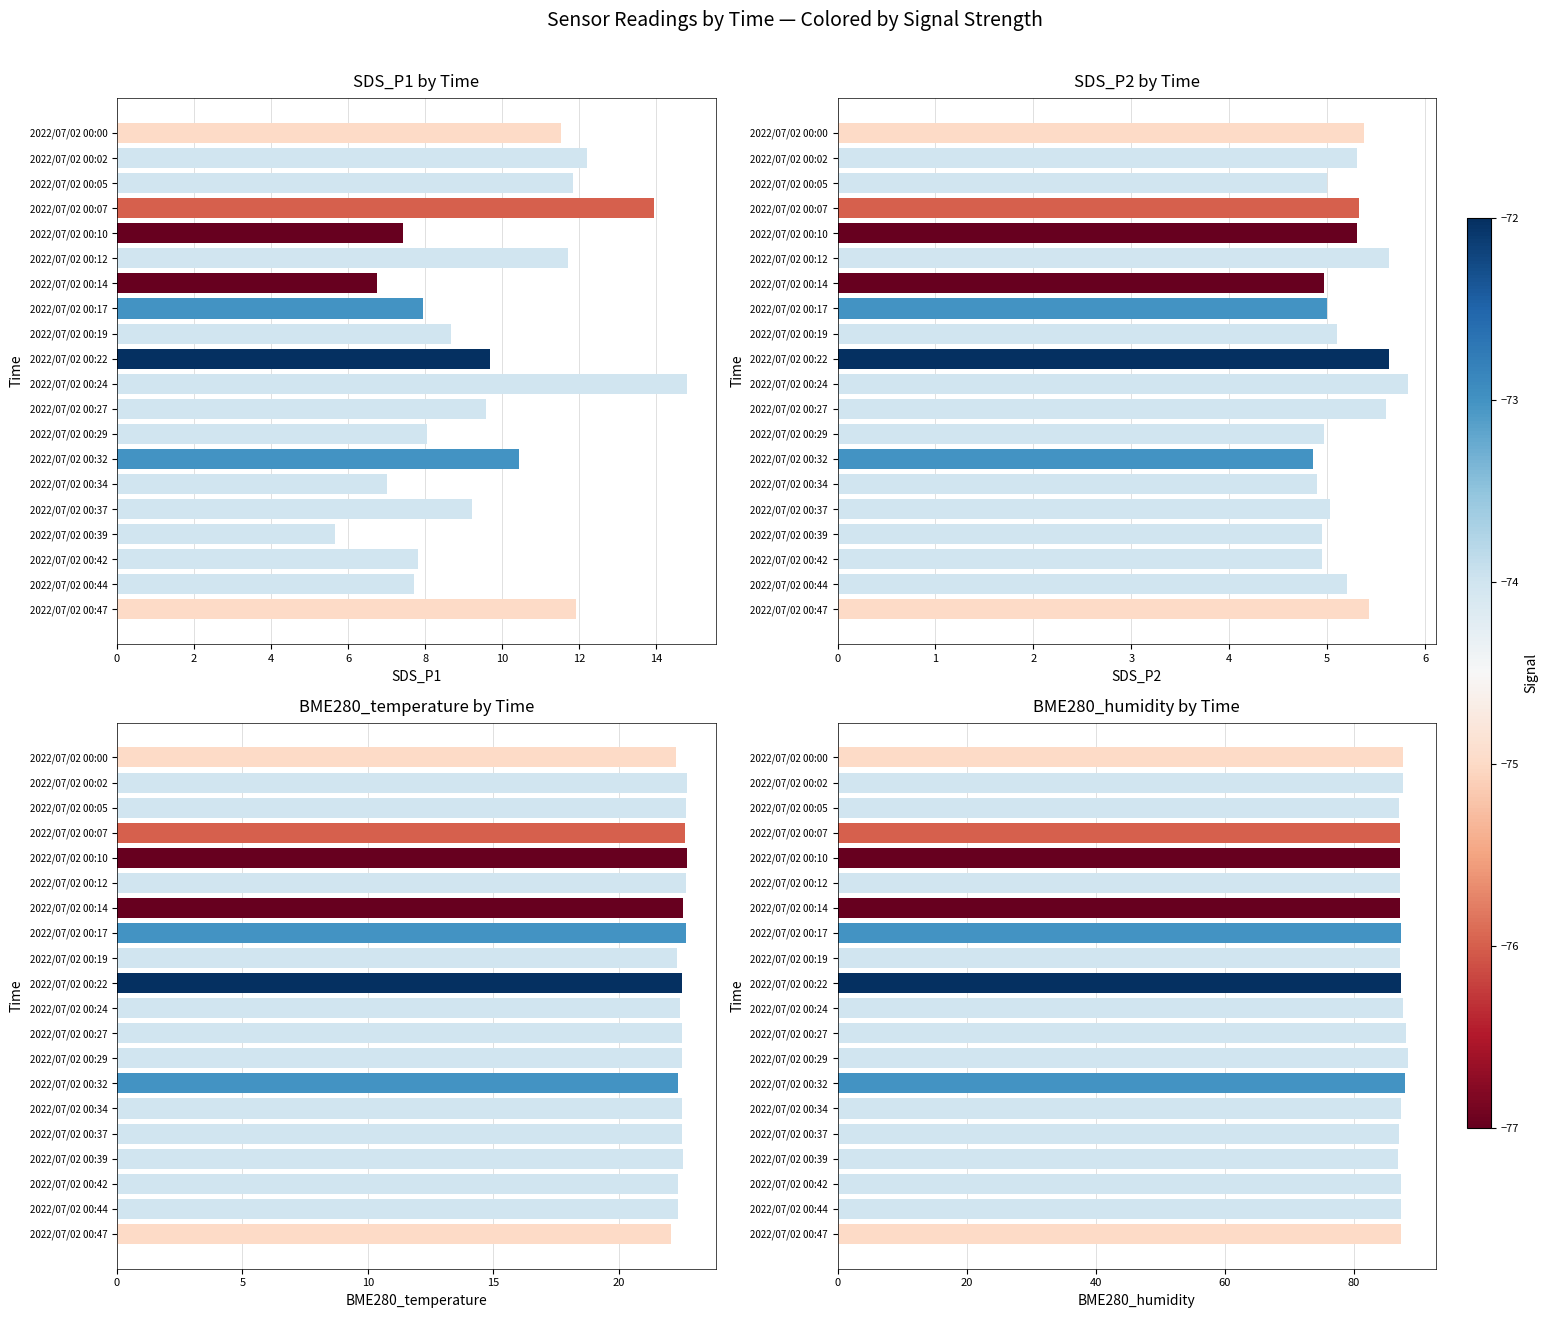

What is the maximum value for SDS_P1?

14.8